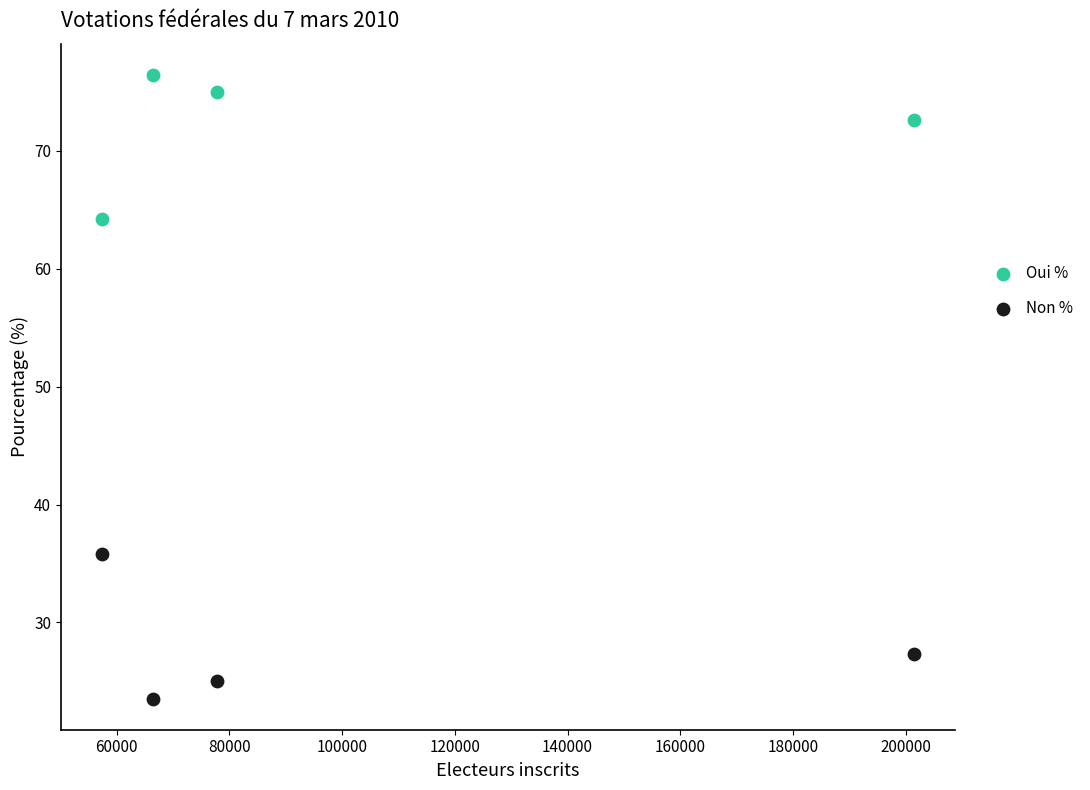

What are all the series names shown in the legend?

Oui %, Non %